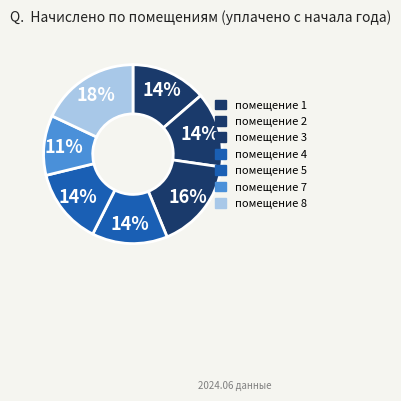

Is there a majority slice in this chart?

No